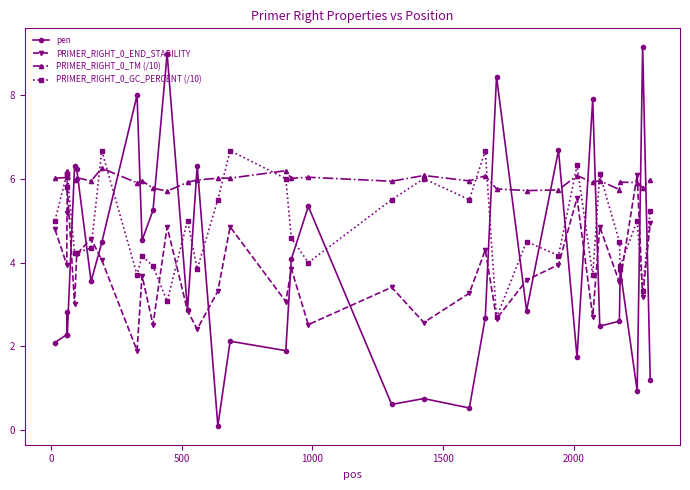

True or false: PRIMER_RIGHT_0_END_STABILITY has more than 0 interior local peaks.

True